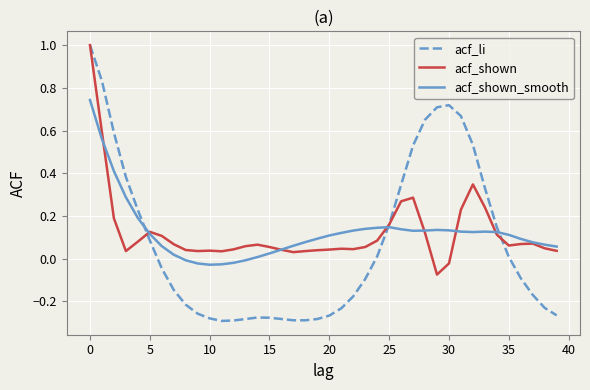

In acf_shown_smooth, how many points are lower than both neighbors (excluding endpoints)?

3